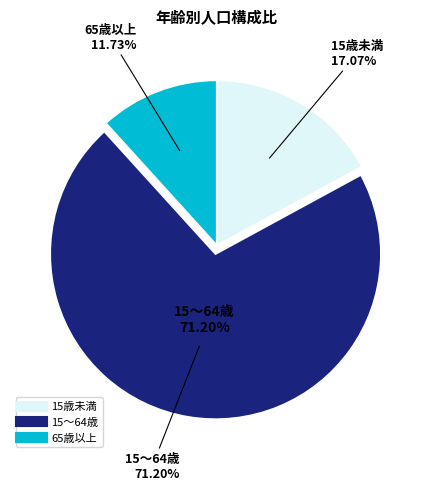

True or false: 15～64歳 accounts for 71% of the total.

True